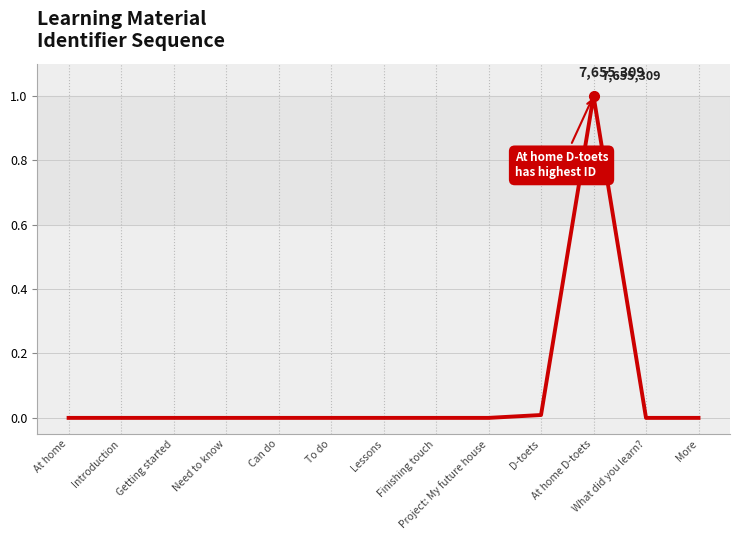

Does the chart display data point markers on the line(s)?

No